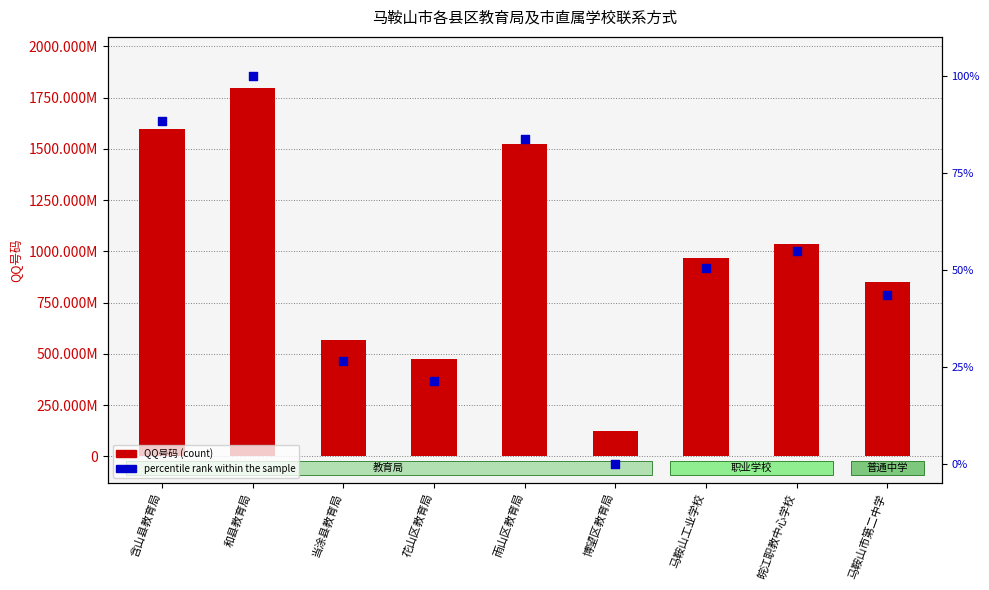

At how many categories does at least one series exceed 158062668?

8